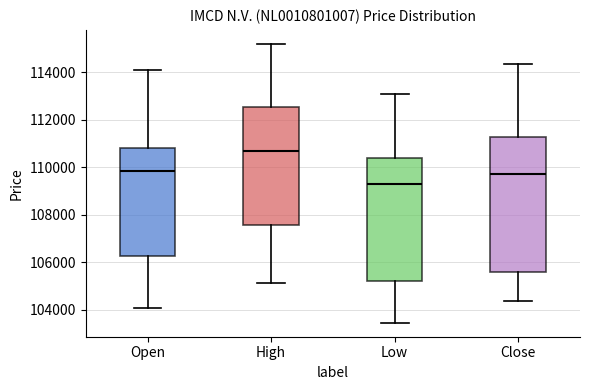

Reading left to right, read every box against the y-axis: the position of its median line, the range the box covers, and the ends of its whiskers. The values are not printed on the chart, so give them approximately, as read against the axis.

Open: median 109800, box 106200 to 110800, whiskers 104000 to 114200
High: median 110600, box 107600 to 112600, whiskers 105200 to 115200
Low: median 109200, box 105200 to 110400, whiskers 103400 to 113000
Close: median 109800, box 105600 to 111200, whiskers 104400 to 114400